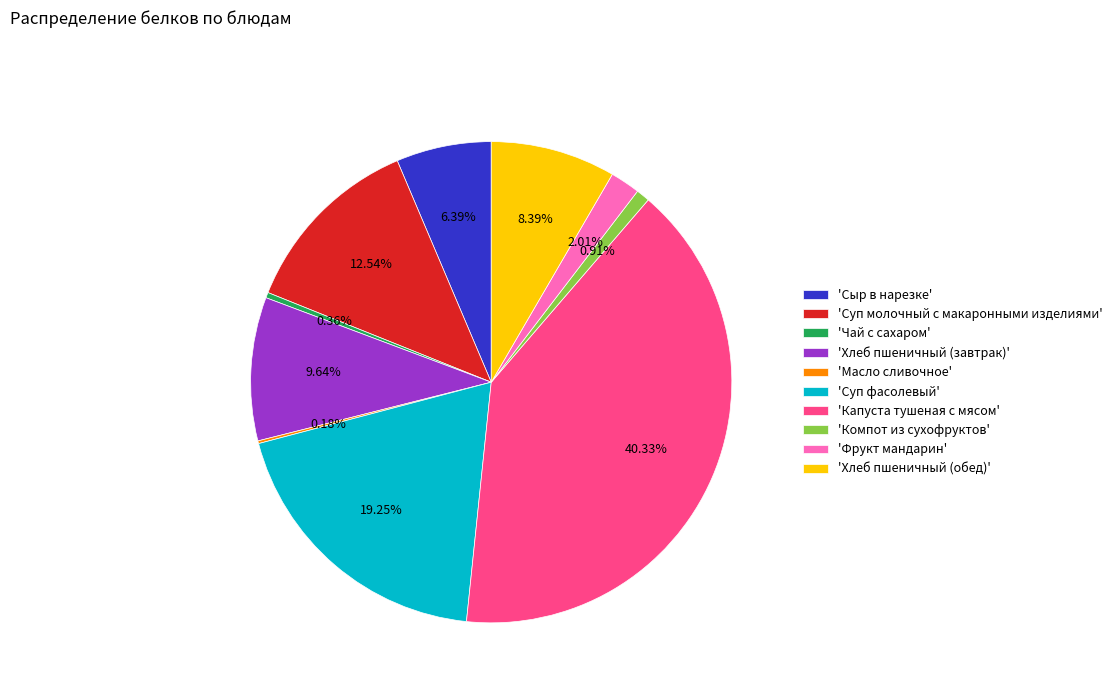

What is the largest slice in the pie chart?

'Капуста тушеная с мясом'